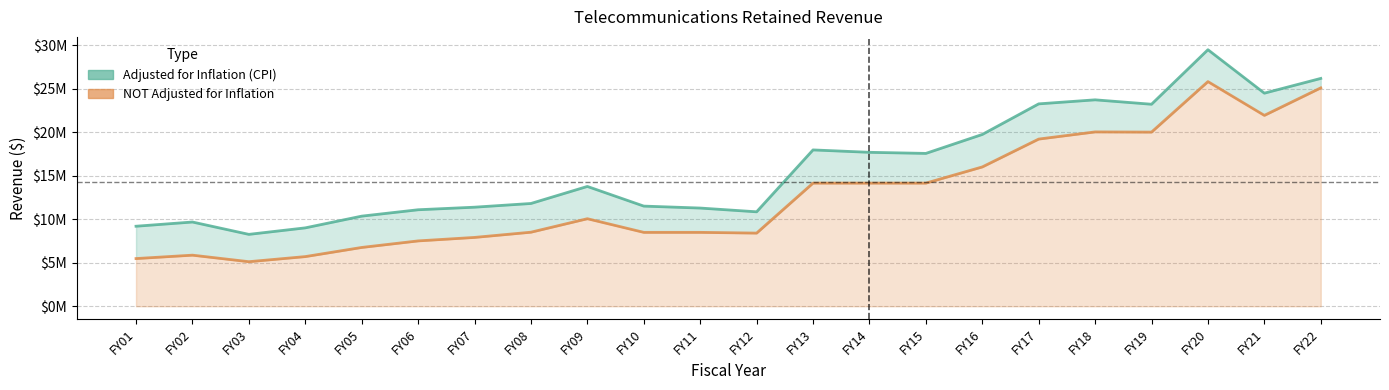

What is the spread (max minus min) of values at FY01?

3713598